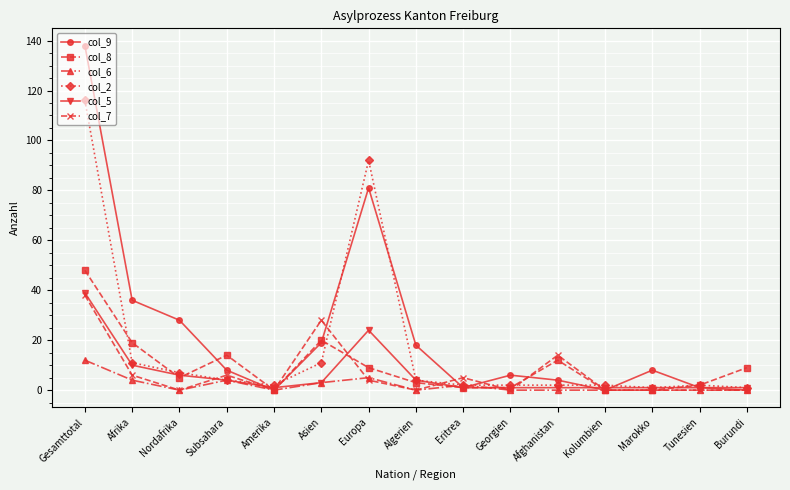

Where is the first local minimum for col_9?

Amerika